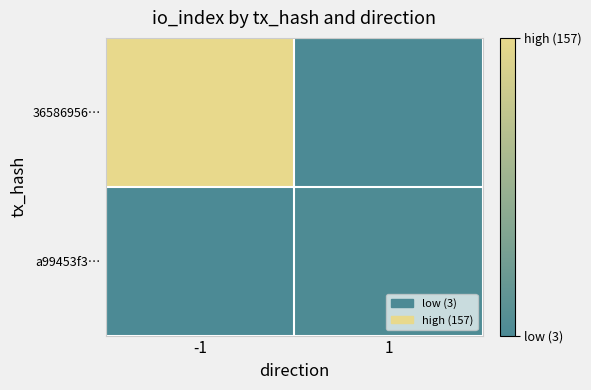

Which series has the widest spread of values?

36586956…